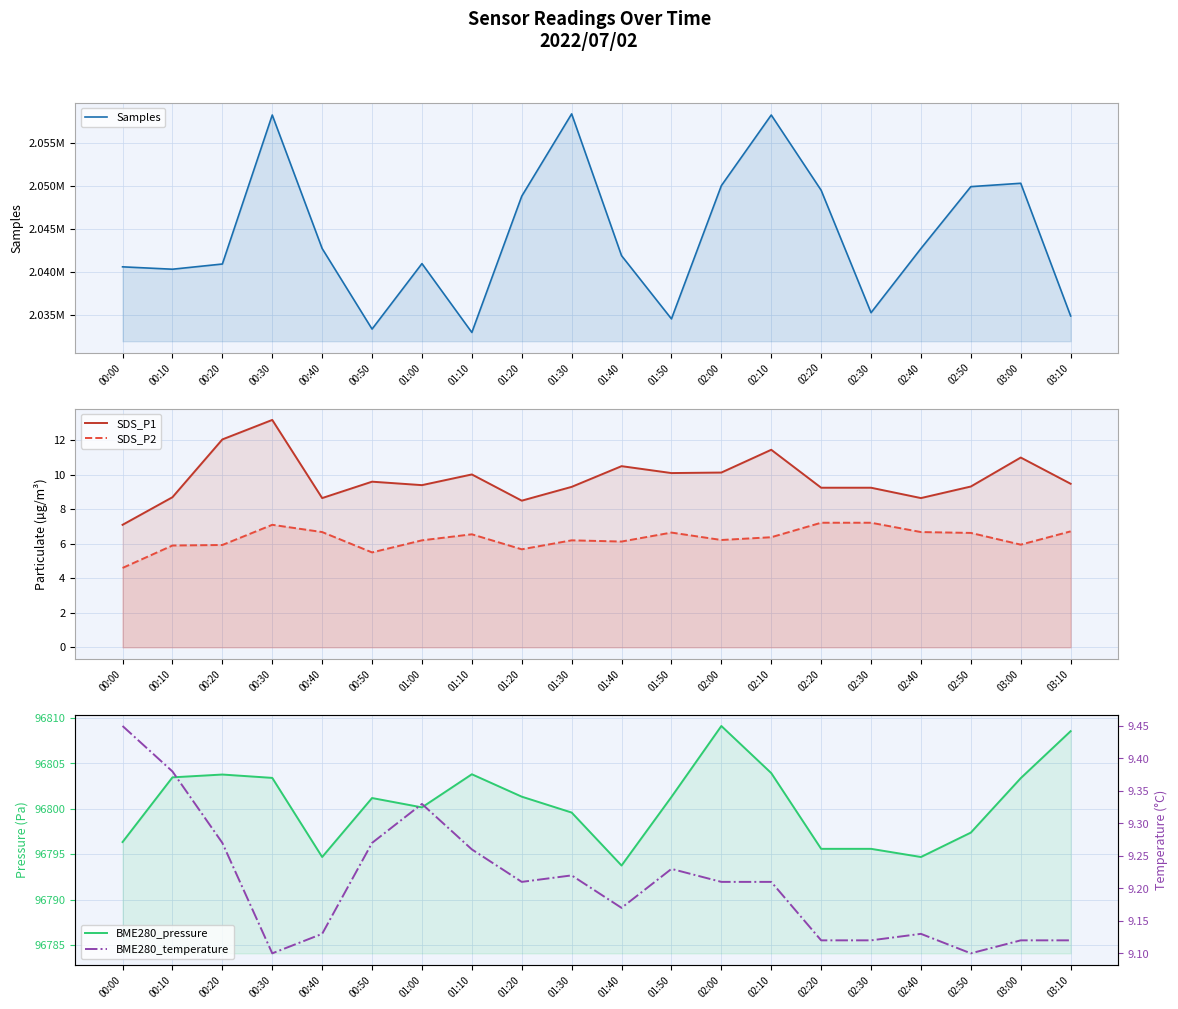

Which label corresponds to the smallest value in the chart?

00:00